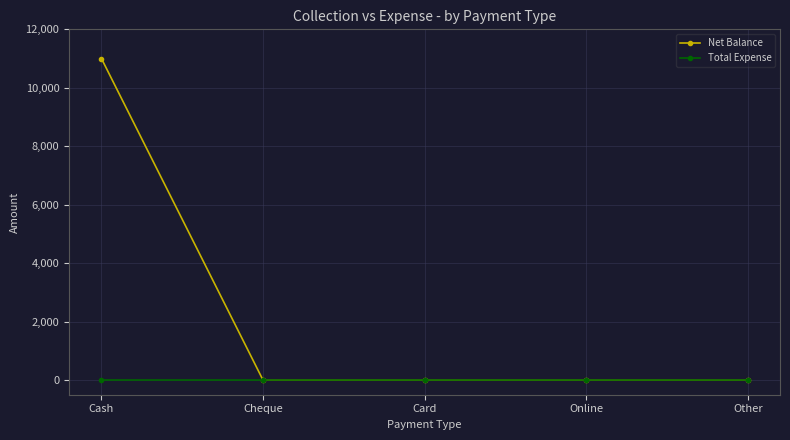

Reading left to right, list all the values displayed in this chart.

Net Balance: 11000	0	0	0	0
Total Expense: 0	0	0	0	0